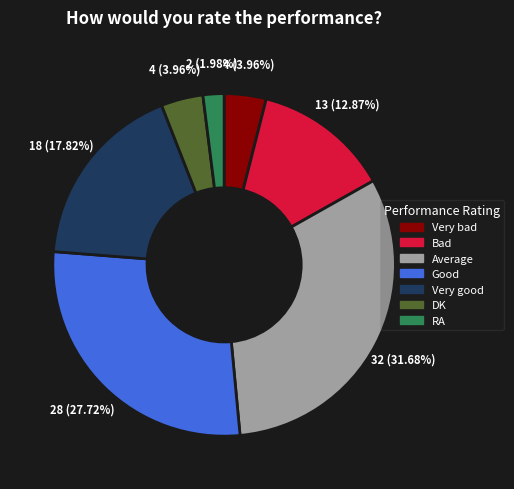

To the nearest percent, what is the average slice percentage?

14%